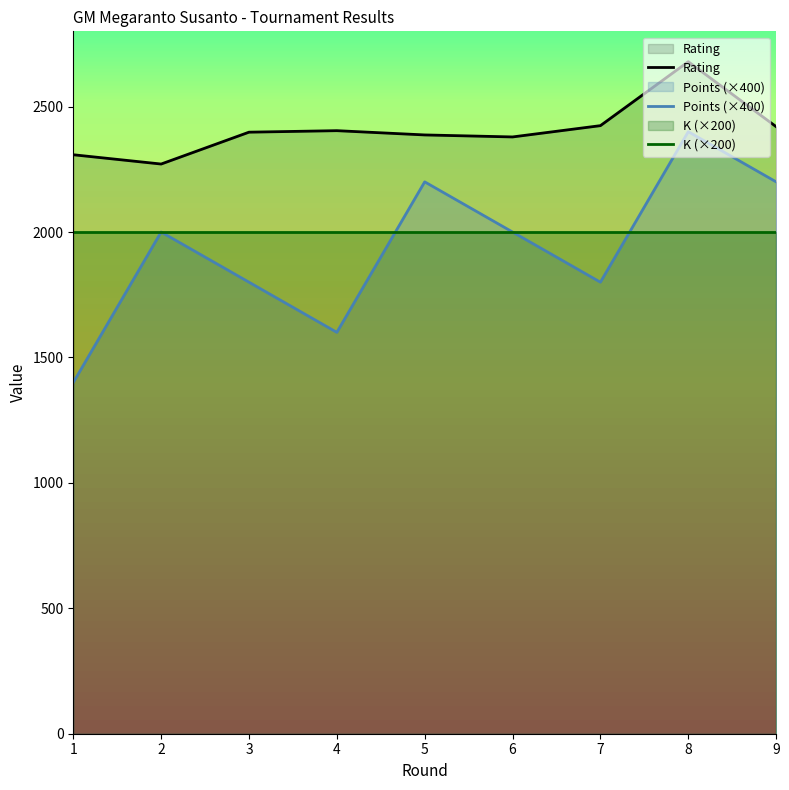

Reading left to right, transcribe all the data shown in this chart.

Rating: 2308	2271	2398	2404	2387	2379	2424	2679	2420
Points (×400): 1400	2000	1800	1600	2200	2000	1800	2400	2200
K (×200): 2000	2000	2000	2000	2000	2000	2000	2000	2000